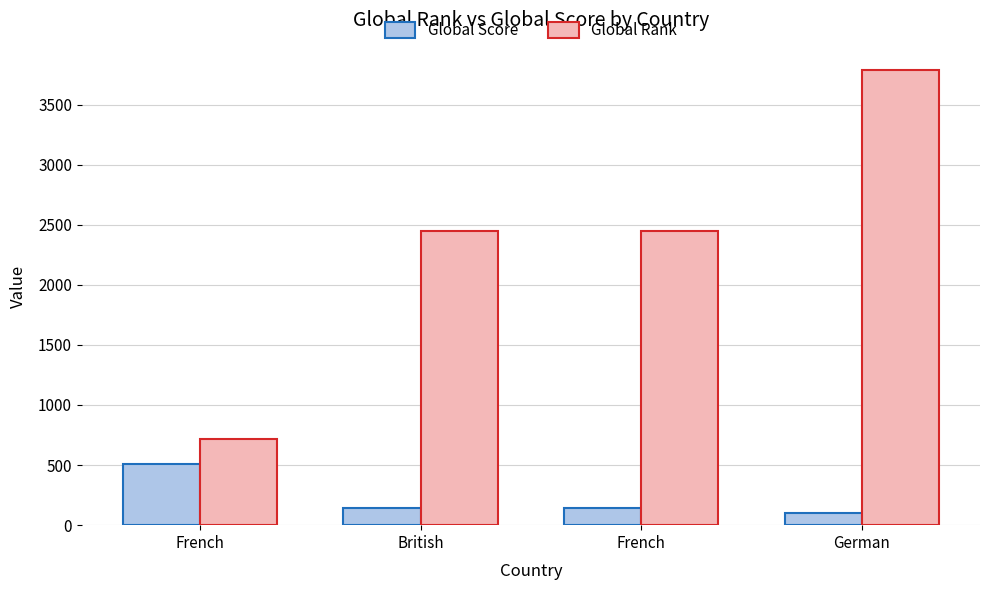

Are the bars grouped side by side (vs. stacked)?

Yes